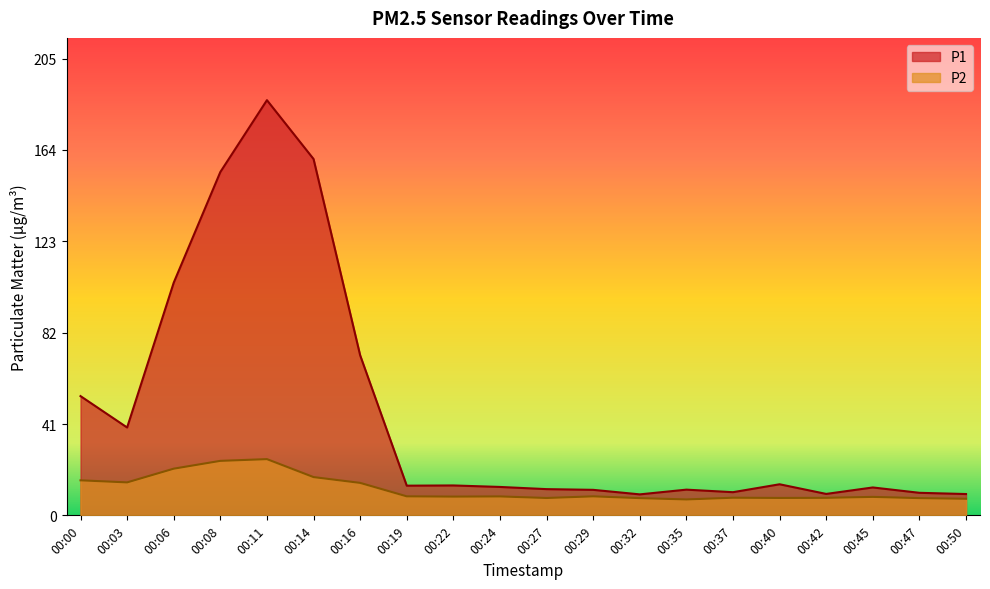

Reading left to right, list all the values displayed in this chart.

P1: 00:00=53.5	00:03=39.4	00:06=104.3	00:08=153.9	00:11=186.1	00:14=159.7	00:16=71.8	00:19=13.3	00:22=13.4	00:24=12.7	00:27=11.8	00:29=11.4	00:32=9.4	00:35=11.5	00:37=10.4	00:40=13.9	00:42=9.6	00:45=12.5	00:47=10.1	00:50=9.6
P2: 00:00=15.7	00:03=14.8	00:06=20.9	00:08=24.4	00:11=25.2	00:14=17.1	00:16=14.6	00:19=8.5	00:22=8.4	00:24=8.5	00:27=7.8	00:29=8.5	00:32=7.7	00:35=7.1	00:37=7.9	00:40=7.8	00:42=7.8	00:45=8.3	00:47=7.7	00:50=7.4